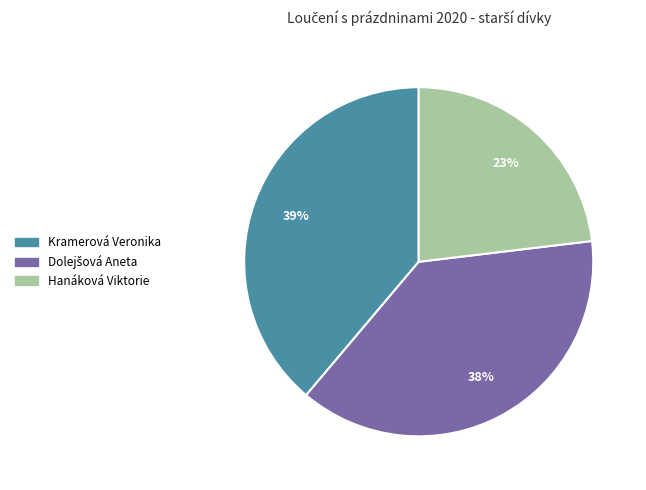

The Kramerová Veronika slice represents 24% of the pie. True or false?

False